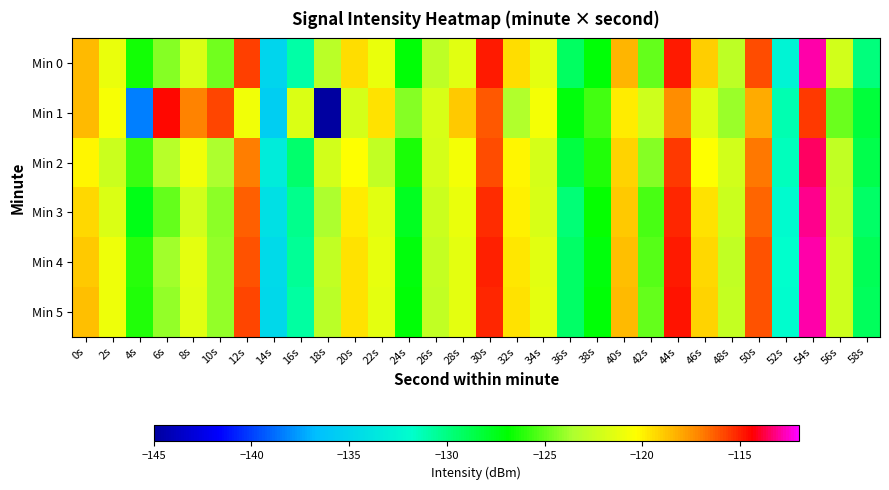

Reading left to right, transcribe all the data shown in this chart.

Min 0: 0s=-118.6	2s=-121.1	4s=-126.5	6s=-124.3	8s=-121.7	10s=-124.8	12s=-115.7	14s=-135.0	16s=-130.9	18s=-123.1	20s=-119.4	22s=-121.0	24s=-127.0	26s=-122.9	28s=-121.5	30s=-114.9	32s=-119.5	34s=-121.3	36s=-129.2	38s=-127.0	40s=-118.4	42s=-125.0	44s=-114.9	46s=-119.1	48s=-122.9	50s=-115.9	52s=-132.5	54s=-112.8	56s=-122.2	58s=-129.9
Min 1: 0s=-118.5	2s=-120.6	4s=-138.4	6s=-114.5	8s=-117.1	10s=-115.8	12s=-120.8	14s=-135.5	16s=-121.7	18s=-145.3	20s=-122.0	22s=-119.5	24s=-124.3	26s=-121.8	28s=-118.9	30s=-116.2	32s=-123.4	34s=-120.7	36s=-127.1	38s=-125.6	40s=-119.8	42s=-122.3	44s=-117.4	46s=-121.6	48s=-123.9	50s=-118.1	52s=-131.2	54s=-115.6	56s=-124.8	58s=-128.3
Min 2: 0s=-120.1	2s=-122.4	4s=-125.7	6s=-123.2	8s=-120.8	10s=-123.5	12s=-116.9	14s=-133.2	16s=-129.5	18s=-122.1	20s=-120.3	22s=-122.8	24s=-126.4	26s=-122.0	28s=-120.7	30s=-115.9	32s=-120.1	34s=-122.0	36s=-128.4	38s=-126.2	40s=-119.1	42s=-124.3	44s=-115.6	46s=-120.3	48s=-122.1	50s=-116.8	52s=-131.4	54s=-113.5	56s=-122.8	58s=-128.7
Min 3: 0s=-119.3	2s=-121.7	4s=-127.4	6s=-124.9	8s=-122.1	10s=-124.2	12s=-116.3	14s=-134.1	16s=-130.2	18s=-123.5	20s=-119.8	22s=-121.5	24s=-127.6	26s=-122.4	28s=-121.1	30s=-115.3	32s=-119.9	34s=-121.8	36s=-129.7	38s=-126.8	40s=-118.9	42s=-125.5	44s=-115.2	46s=-119.6	48s=-122.4	50s=-116.4	52s=-132.1	54s=-113.1	56s=-122.6	58s=-129.3
Min 4: 0s=-118.9	2s=-120.9	4s=-126.1	6s=-123.8	8s=-121.3	10s=-124.0	12s=-116.0	14s=-134.6	16s=-130.5	18s=-122.8	20s=-119.6	22s=-121.2	24s=-127.2	26s=-122.6	28s=-121.3	30s=-115.0	32s=-119.7	34s=-121.5	36s=-129.4	38s=-127.2	40s=-118.6	42s=-125.2	44s=-114.9	46s=-119.3	48s=-122.7	50s=-116.1	52s=-131.8	54s=-112.9	56s=-122.3	58s=-129.0
Min 5: 0s=-118.7	2s=-121.0	4s=-126.3	6s=-124.0	8s=-121.5	10s=-124.1	12s=-115.8	14s=-134.8	16s=-130.7	18s=-123.0	20s=-119.5	22s=-121.3	24s=-127.0	26s=-122.7	28s=-121.4	30s=-115.1	32s=-119.6	34s=-121.4	36s=-129.3	38s=-127.0	40s=-118.5	42s=-124.9	44s=-114.8	46s=-119.2	48s=-122.6	50s=-116.0	52s=-131.9	54s=-112.8	56s=-122.2	58s=-129.1